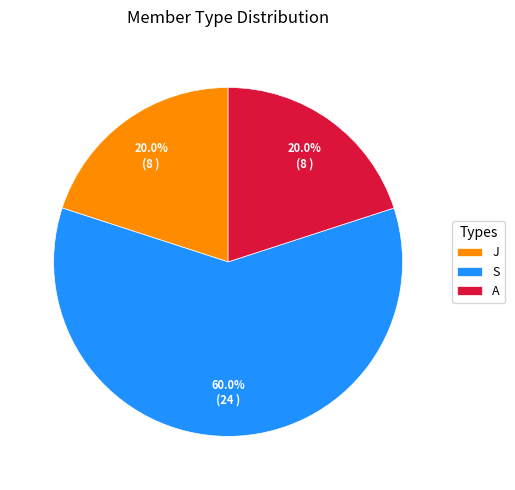

What percentage is the A slice, to the nearest percent?

20%